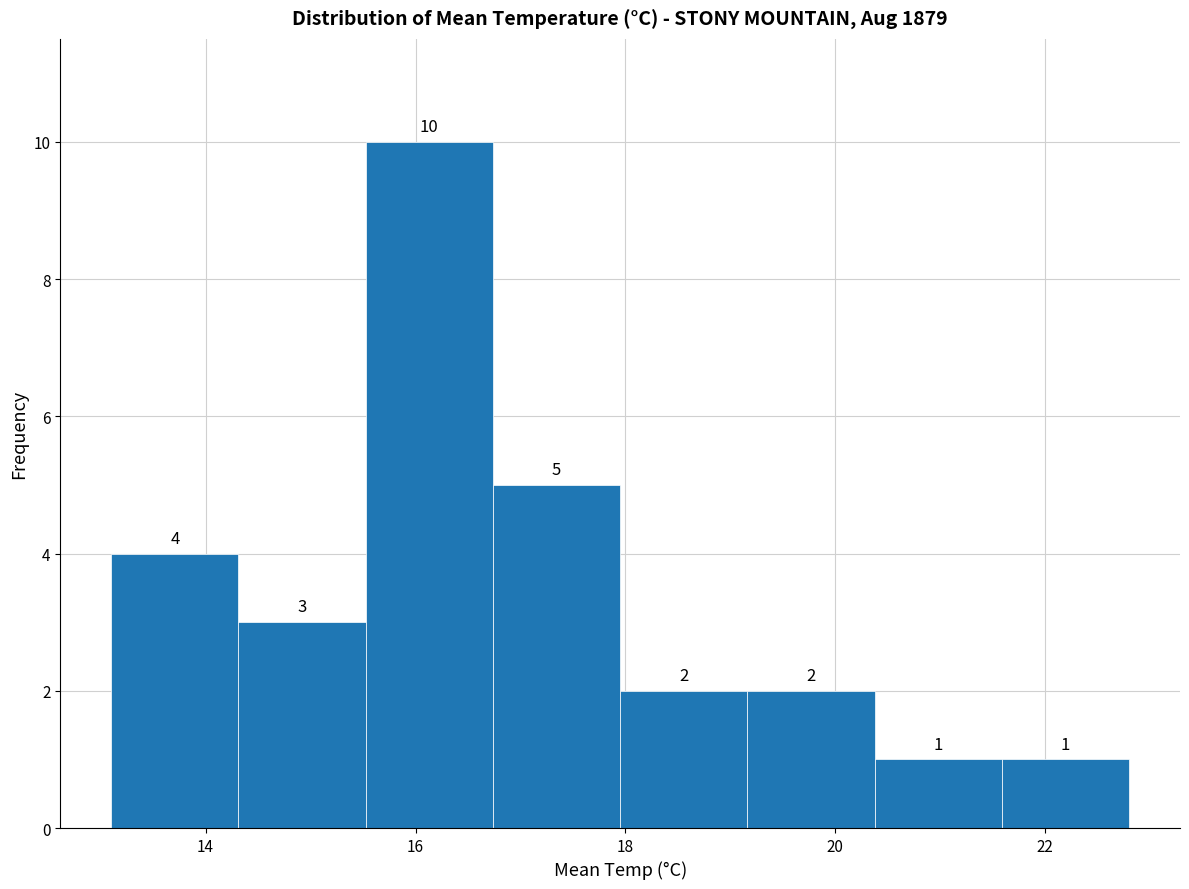

Reading left to right, transcribe this chart: for each bar, give the range it covers on the x-axis and its height. The bar edges are not printed on the chart, so give them approximately, as read against the axis.

13.2 to 14.4: 4
14.4 to 15.6: 3
15.6 to 16.8: 10
16.8 to 18.0: 5
18.0 to 19.2: 2
19.2 to 20.4: 2
20.4 to 21.6: 1
21.6 to 22.8: 1